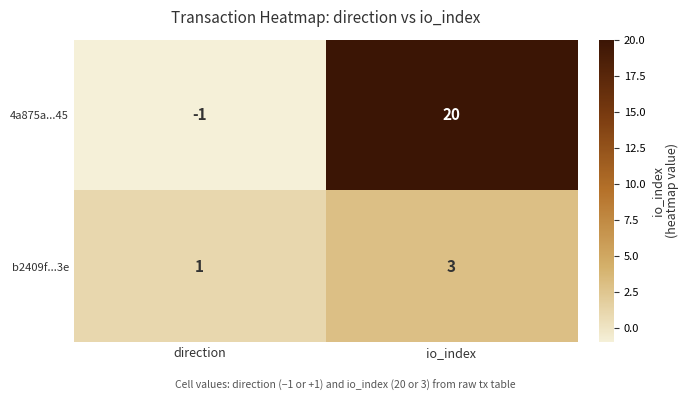

What is the difference between the highest and lowest values at io_index?

17